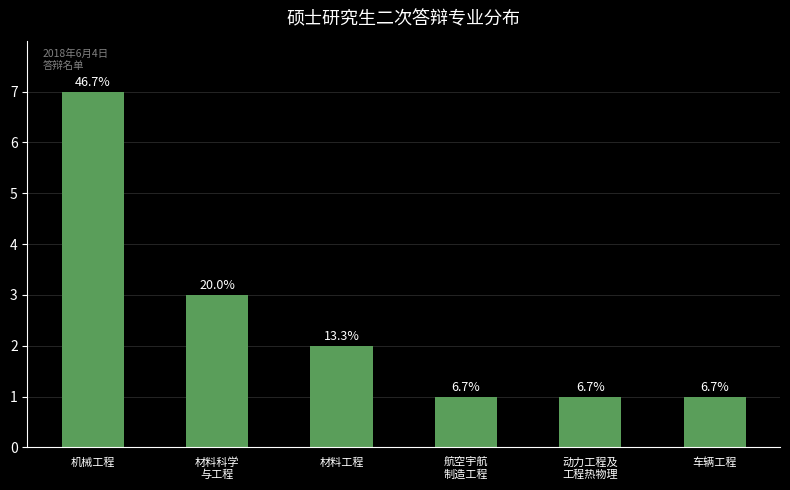

Reading left to right, transcribe all the data shown in this chart.

机械工程=7	材料科学
与工程=3	材料工程=2	航空宇航
制造工程=1	动力工程及
工程热物理=1	车辆工程=1